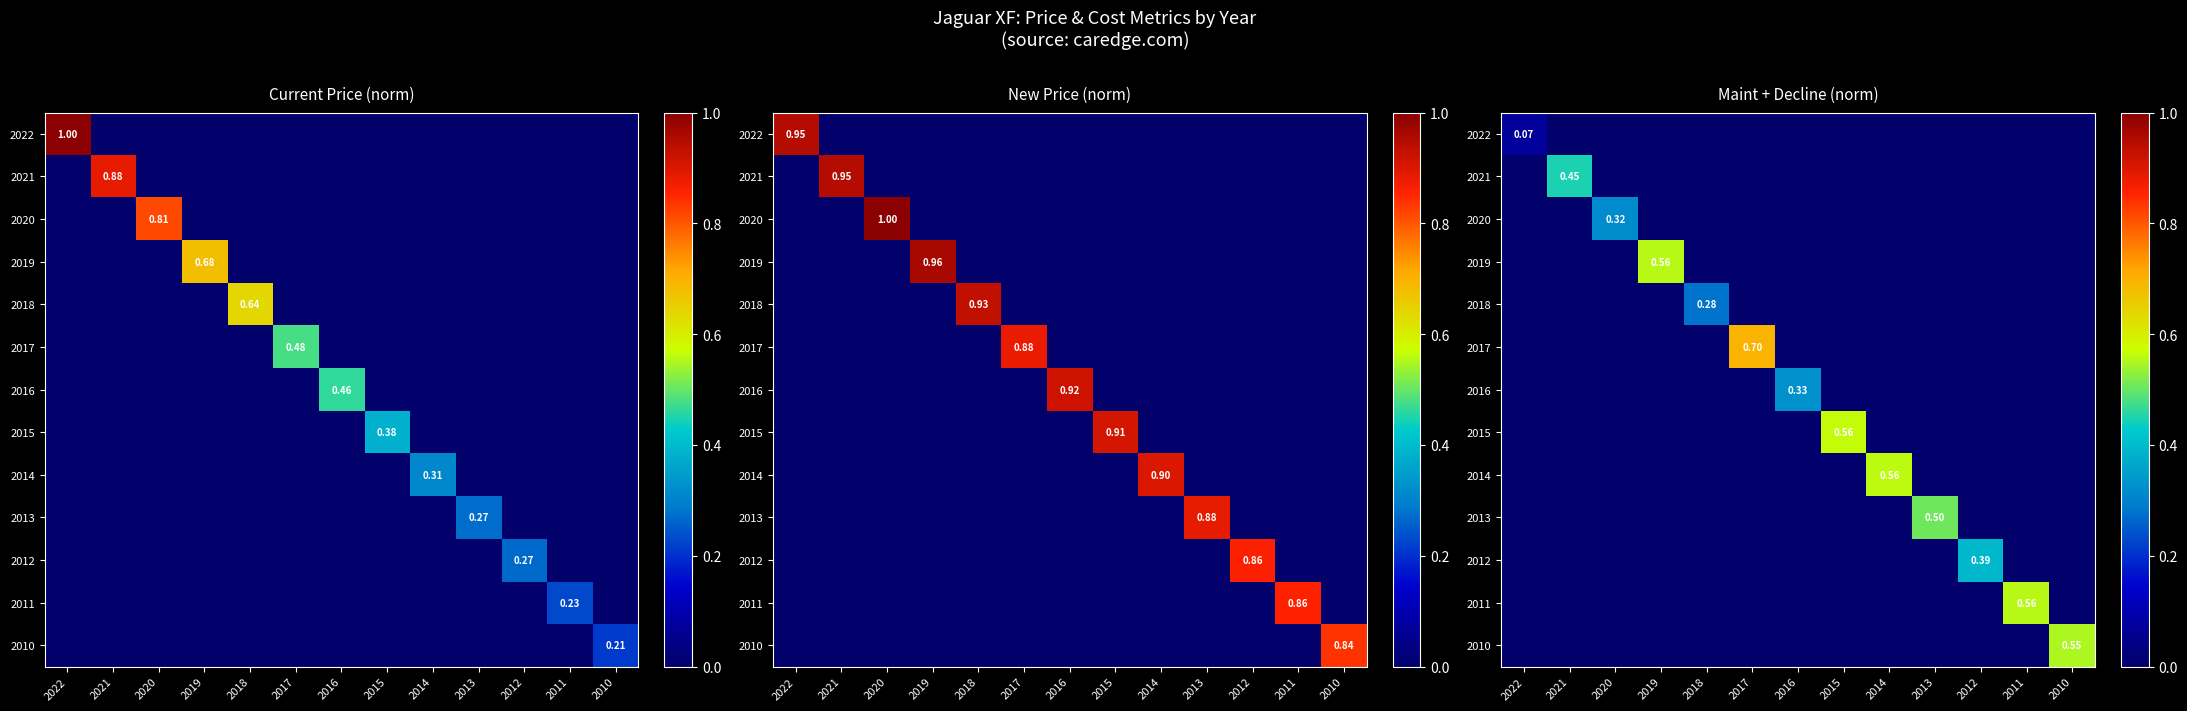

The value of 2016 at 2021 is -0.2. True or false?

False